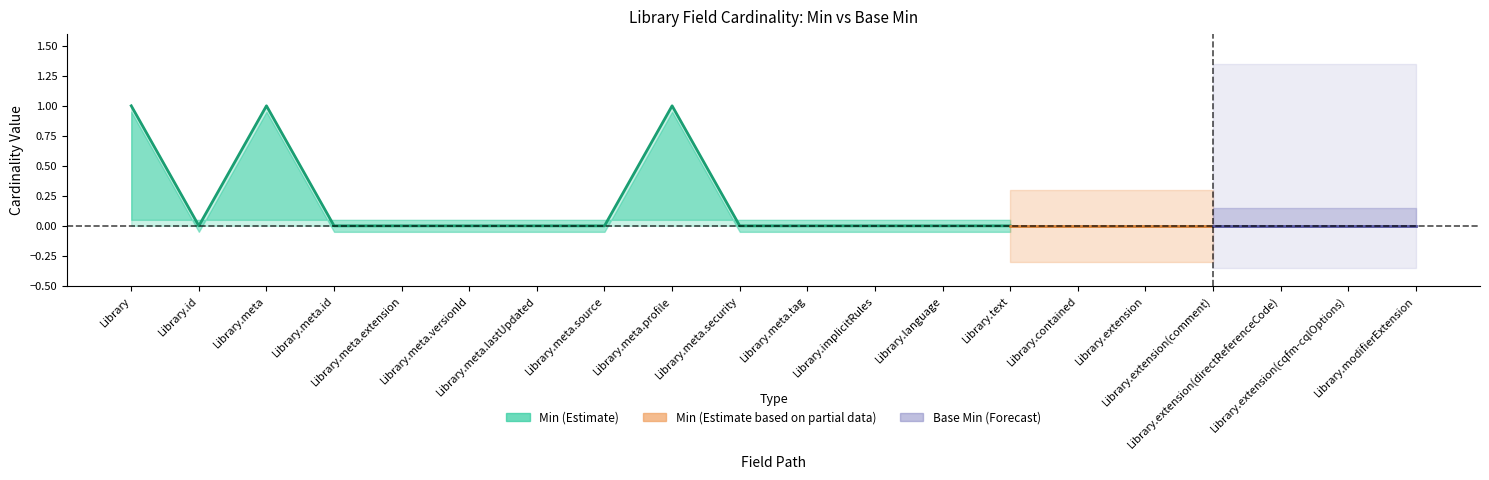

True or false: Min and Base Min cross at least once.

False